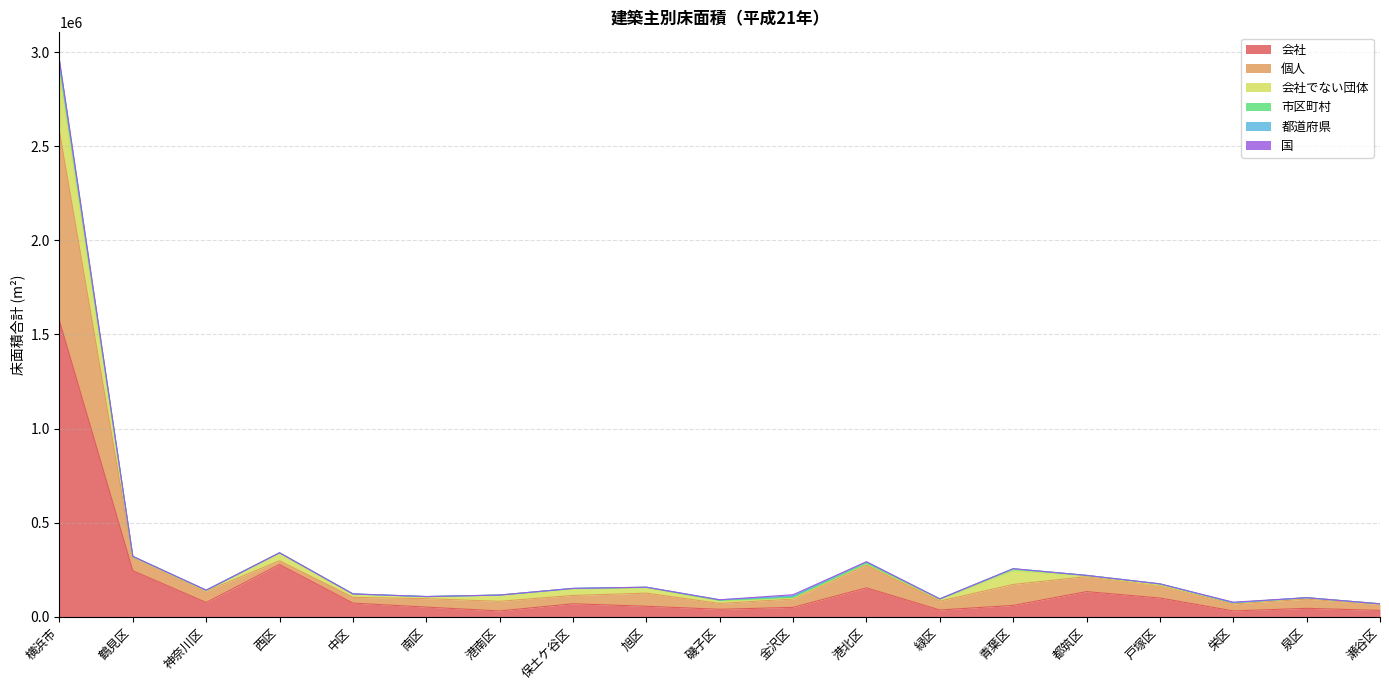

Which has a higher value, 旭区 or 南区?

旭区